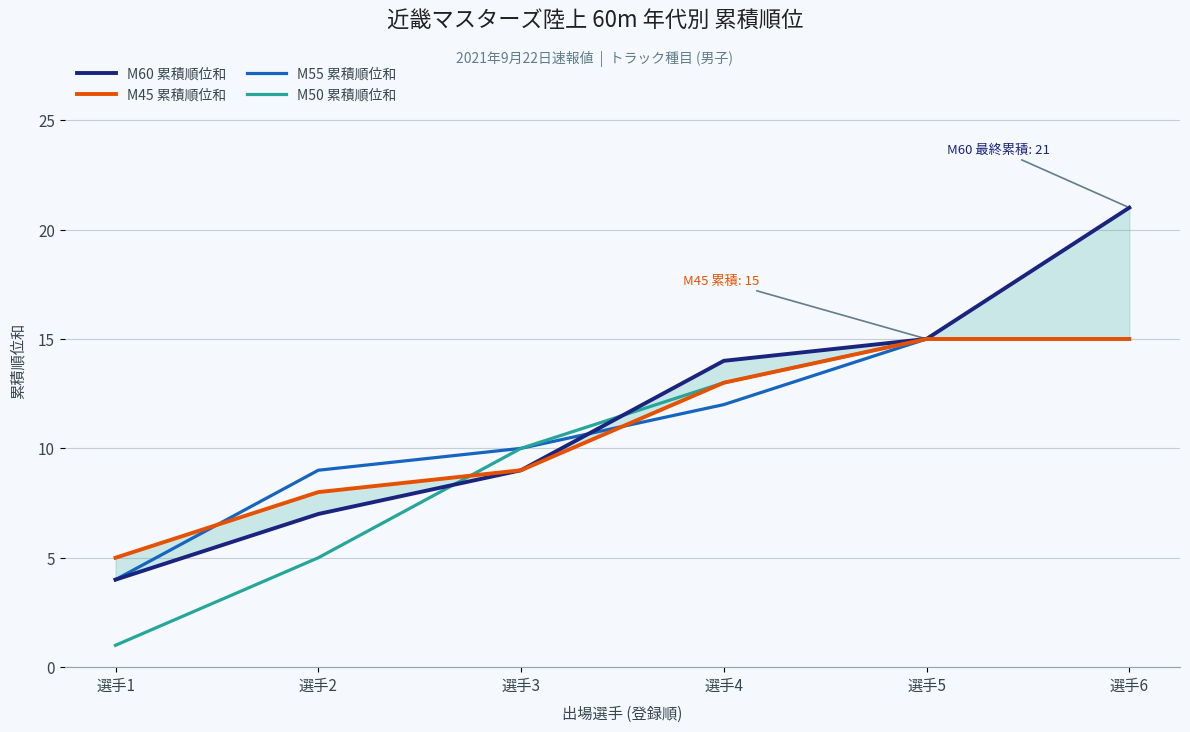

Which has a higher value, 選手5 or 選手3?

選手5